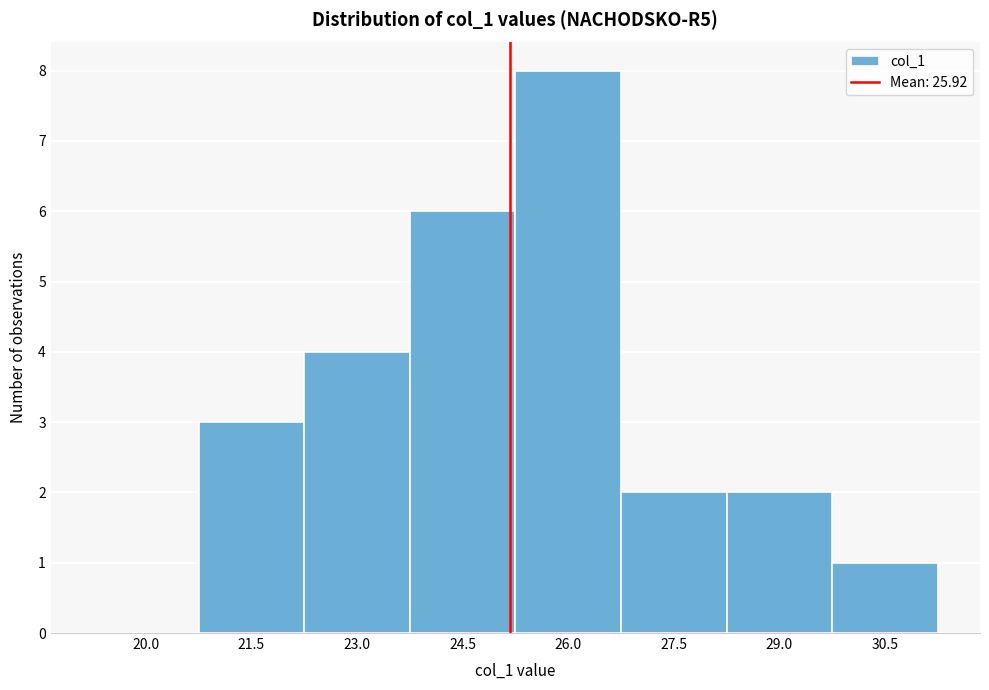

Reading left to right, transcribe all the data shown in this chart.

20.0=0	21.5=3	23.0=4	24.5=6	26.0=8	27.5=2	29.0=2	30.5=1